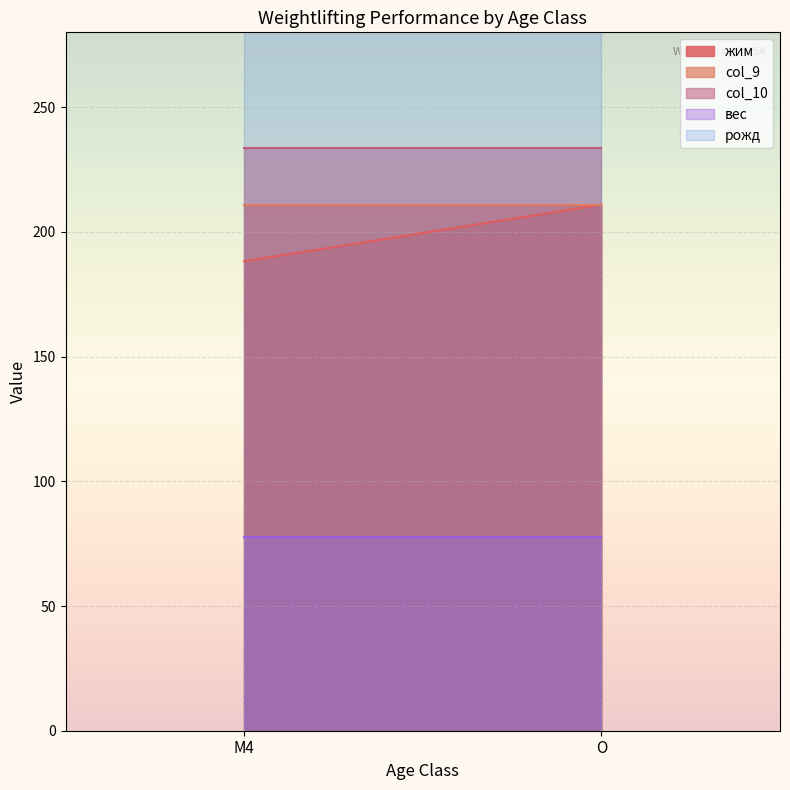

How many lines are shown in the chart?

5